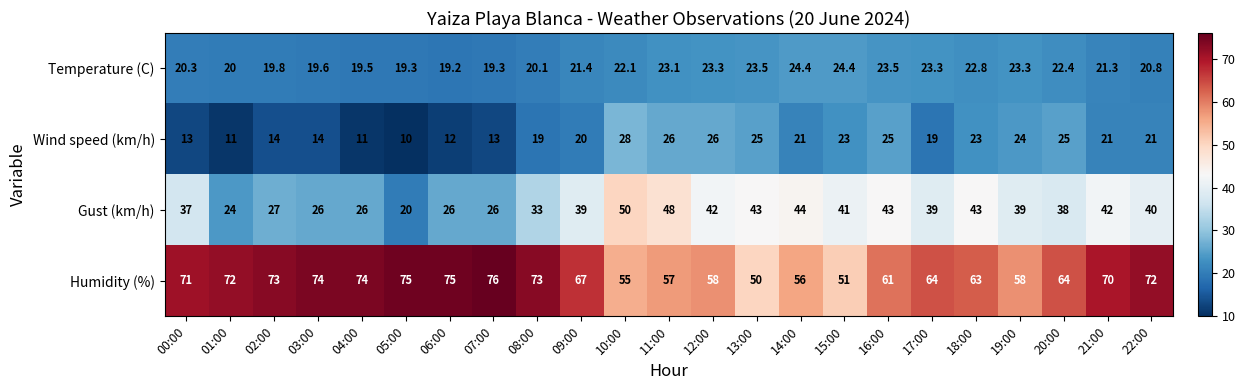

The Wind speed (km/h) series shows 33.1 at 19:00. True or false?

False